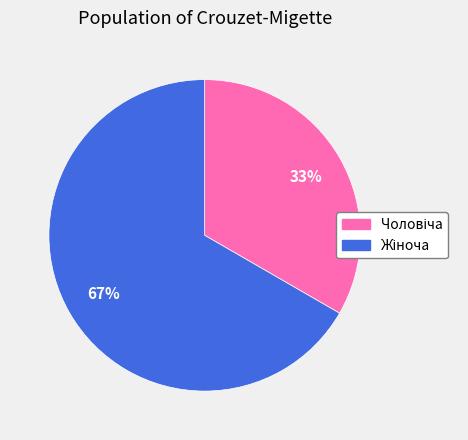

Is there any slice that represents more than half of the pie?

Yes